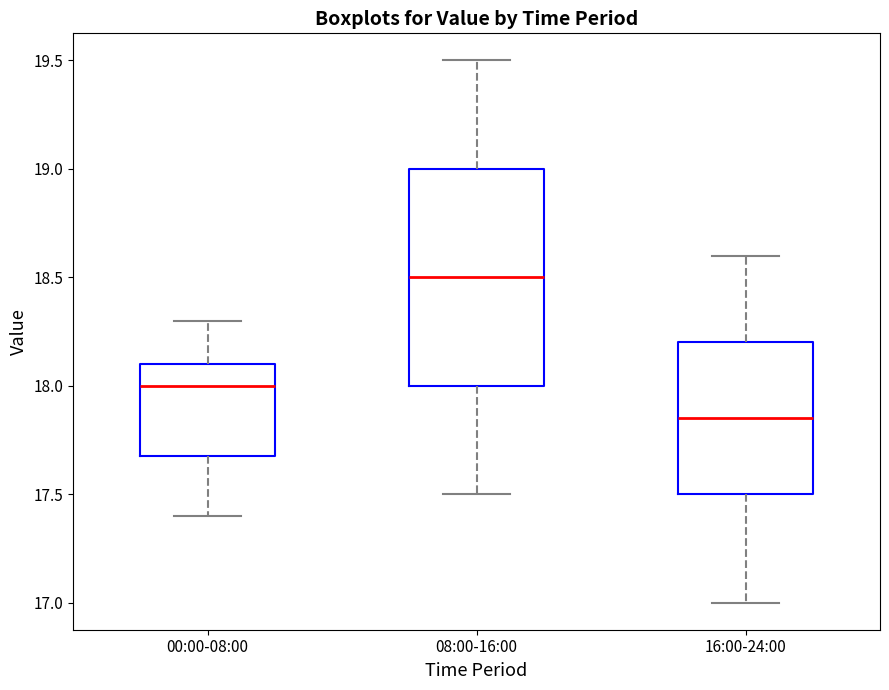

Reading left to right, transcribe this box plot: for each box, give where its median line is, the range the box spans, and where its two whiskers end, as read against the y-axis. The values are not printed on the chart, so give them approximately, as read against the axis.

00:00-08:00: median 18.00, box 17.70 to 18.10, whiskers 17.40 to 18.30
08:00-16:00: median 18.50, box 18.00 to 19.00, whiskers 17.50 to 19.50
16:00-24:00: median 17.85, box 17.50 to 18.20, whiskers 17.00 to 18.60